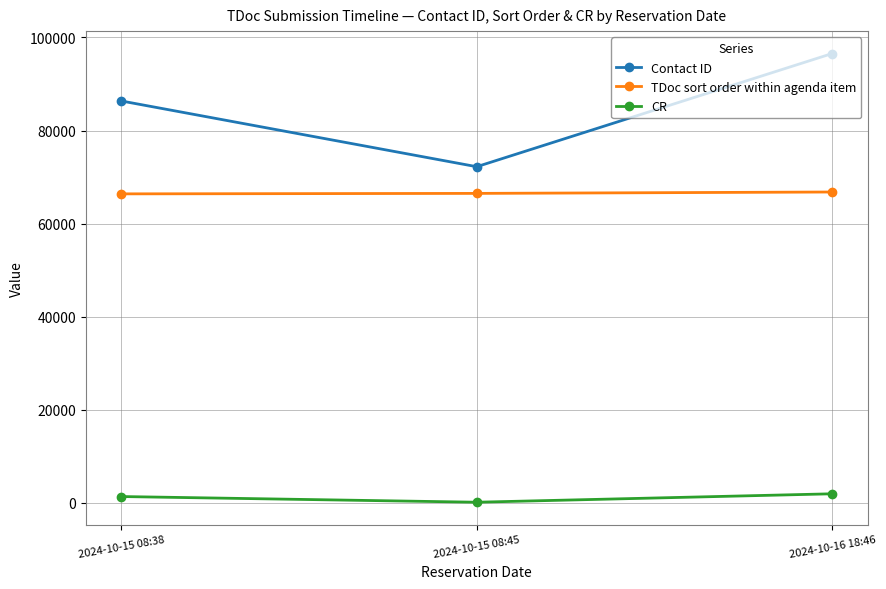

How many categories are shown in the chart?

3